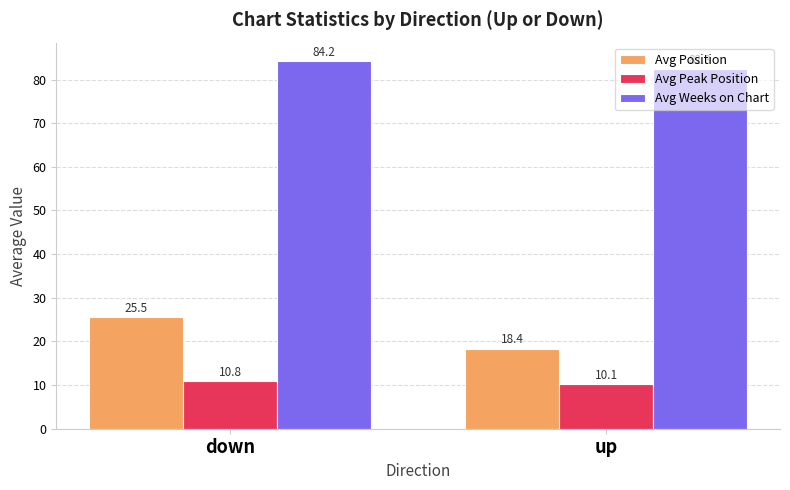

Rank the categories by Avg Peak Position value from highest to lowest.

down, up